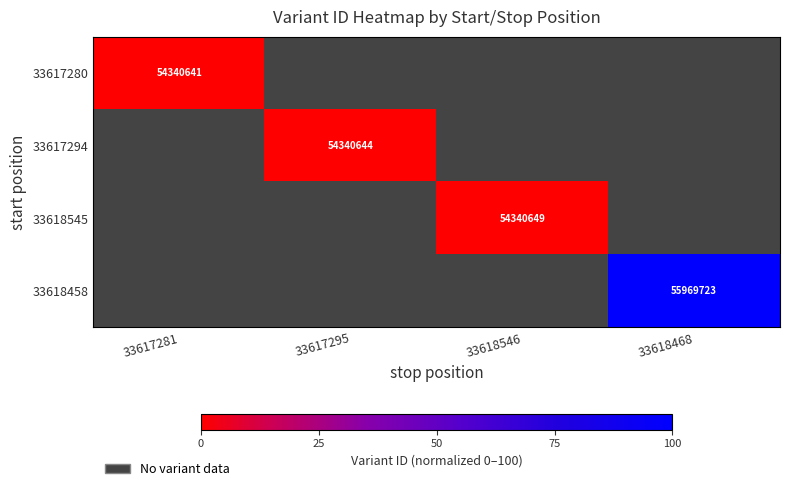

Which has a higher value, 33617281 or 33617295?

33617295